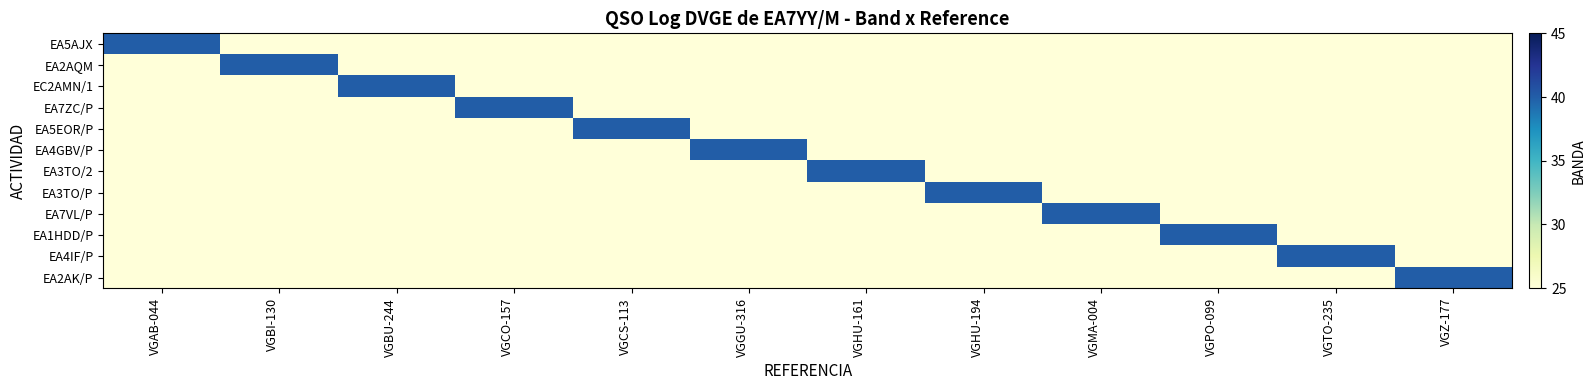

Reading left to right, transcribe all the data shown in this chart.

EA5AJX: VGAB-044=40	VGBI-130=25	VGBU-244=25	VGCO-157=25	VGCS-113=25	VGGU-316=25	VGHU-161=25	VGHU-194=25	VGMA-004=25	VGPO-099=25	VGTO-235=25	VGZ-177=25
EA2AQM: VGAB-044=25	VGBI-130=40	VGBU-244=25	VGCO-157=25	VGCS-113=25	VGGU-316=25	VGHU-161=25	VGHU-194=25	VGMA-004=25	VGPO-099=25	VGTO-235=25	VGZ-177=25
EC2AMN/1: VGAB-044=25	VGBI-130=25	VGBU-244=40	VGCO-157=25	VGCS-113=25	VGGU-316=25	VGHU-161=25	VGHU-194=25	VGMA-004=25	VGPO-099=25	VGTO-235=25	VGZ-177=25
EA7ZC/P: VGAB-044=25	VGBI-130=25	VGBU-244=25	VGCO-157=40	VGCS-113=25	VGGU-316=25	VGHU-161=25	VGHU-194=25	VGMA-004=25	VGPO-099=25	VGTO-235=25	VGZ-177=25
EA5EOR/P: VGAB-044=25	VGBI-130=25	VGBU-244=25	VGCO-157=25	VGCS-113=40	VGGU-316=25	VGHU-161=25	VGHU-194=25	VGMA-004=25	VGPO-099=25	VGTO-235=25	VGZ-177=25
EA4GBV/P: VGAB-044=25	VGBI-130=25	VGBU-244=25	VGCO-157=25	VGCS-113=25	VGGU-316=40	VGHU-161=25	VGHU-194=25	VGMA-004=25	VGPO-099=25	VGTO-235=25	VGZ-177=25
EA3TO/2: VGAB-044=25	VGBI-130=25	VGBU-244=25	VGCO-157=25	VGCS-113=25	VGGU-316=25	VGHU-161=40	VGHU-194=25	VGMA-004=25	VGPO-099=25	VGTO-235=25	VGZ-177=25
EA3TO/P: VGAB-044=25	VGBI-130=25	VGBU-244=25	VGCO-157=25	VGCS-113=25	VGGU-316=25	VGHU-161=25	VGHU-194=40	VGMA-004=25	VGPO-099=25	VGTO-235=25	VGZ-177=25
EA7VL/P: VGAB-044=25	VGBI-130=25	VGBU-244=25	VGCO-157=25	VGCS-113=25	VGGU-316=25	VGHU-161=25	VGHU-194=25	VGMA-004=40	VGPO-099=25	VGTO-235=25	VGZ-177=25
EA1HDD/P: VGAB-044=25	VGBI-130=25	VGBU-244=25	VGCO-157=25	VGCS-113=25	VGGU-316=25	VGHU-161=25	VGHU-194=25	VGMA-004=25	VGPO-099=40	VGTO-235=25	VGZ-177=25
EA4IF/P: VGAB-044=25	VGBI-130=25	VGBU-244=25	VGCO-157=25	VGCS-113=25	VGGU-316=25	VGHU-161=25	VGHU-194=25	VGMA-004=25	VGPO-099=25	VGTO-235=40	VGZ-177=25
EA2AK/P: VGAB-044=25	VGBI-130=25	VGBU-244=25	VGCO-157=25	VGCS-113=25	VGGU-316=25	VGHU-161=25	VGHU-194=25	VGMA-004=25	VGPO-099=25	VGTO-235=25	VGZ-177=40